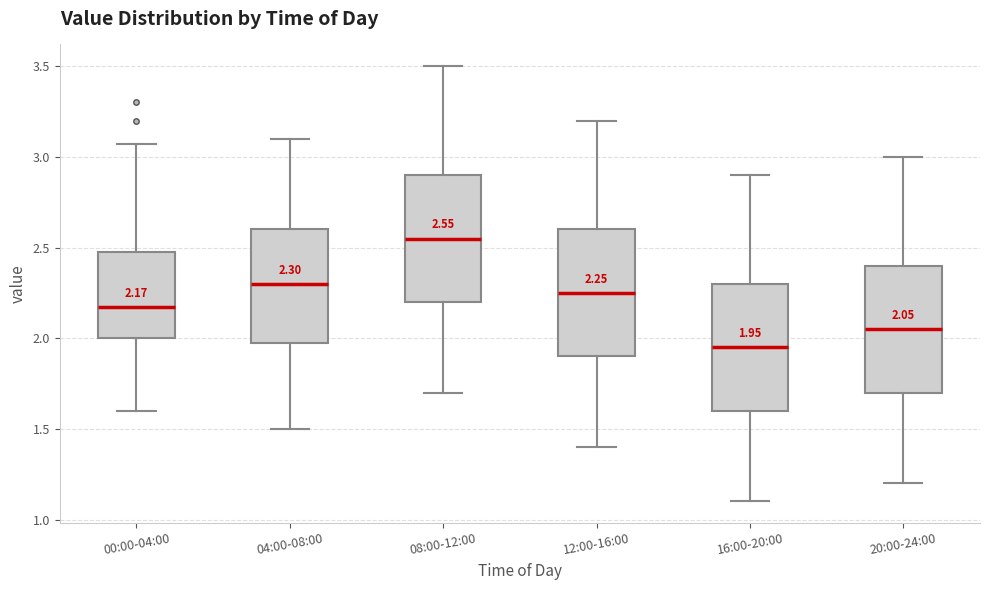

Which box has the lowest median line?

16:00-20:00